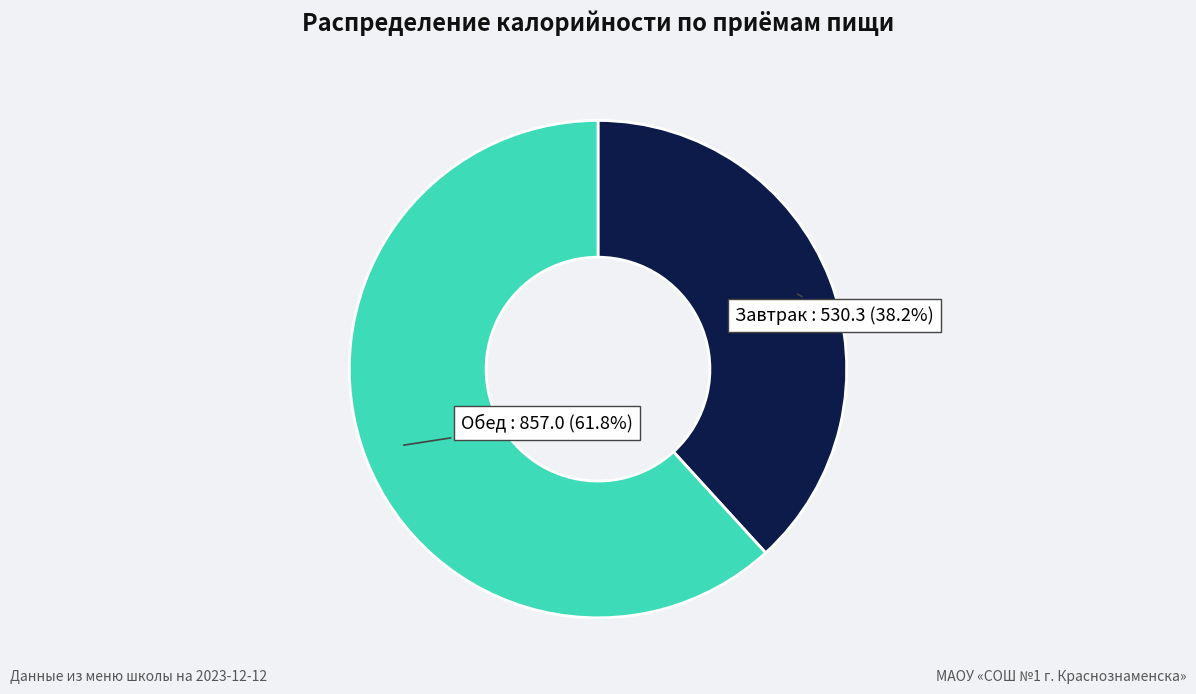

To the nearest percent, what is the average slice percentage?

50%